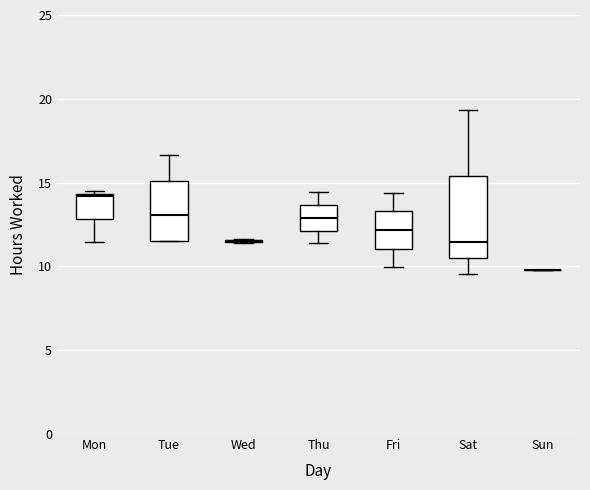

Which box is the tallest, from its lower edge to its upper edge?

Sat